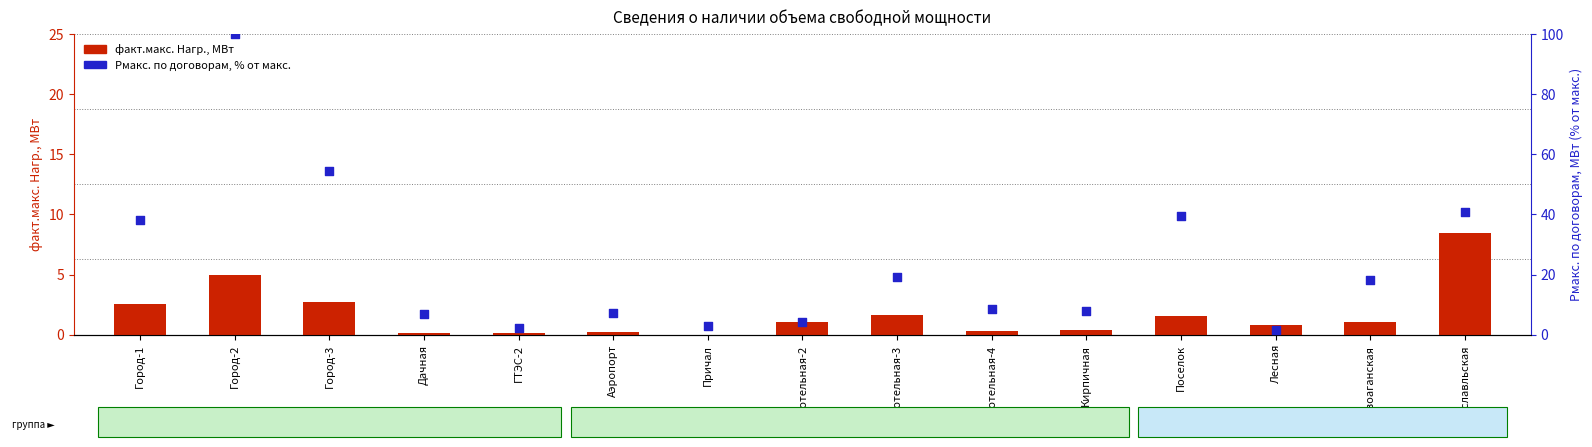

At how many categories does at least one series exceed 70?

1